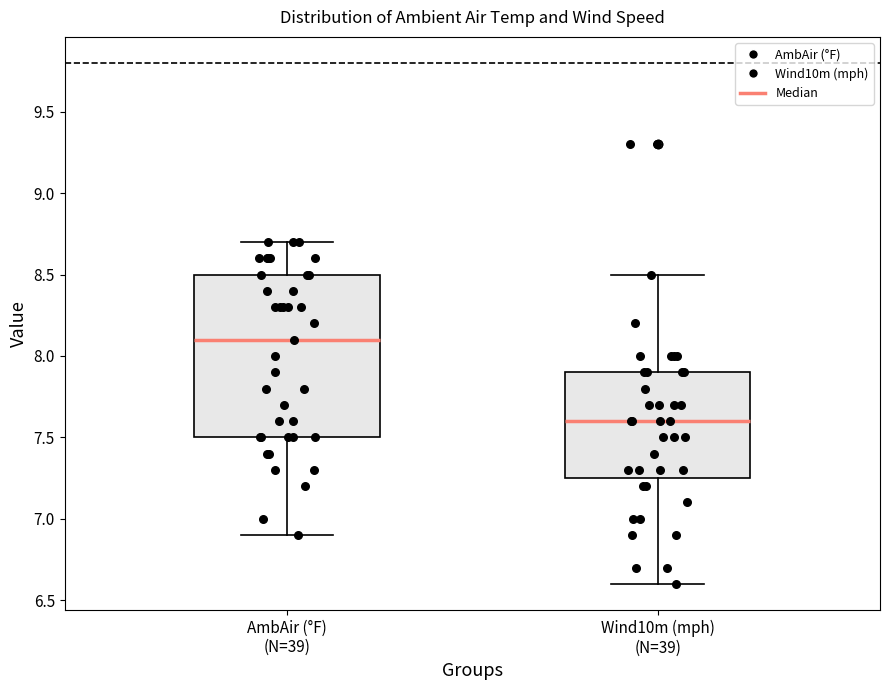

Which box is the tallest, from its lower edge to its upper edge?

AmbAir (°F) (N=39)